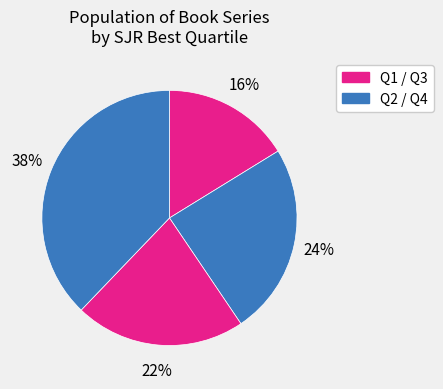

Count the number of slices in the pie.

4